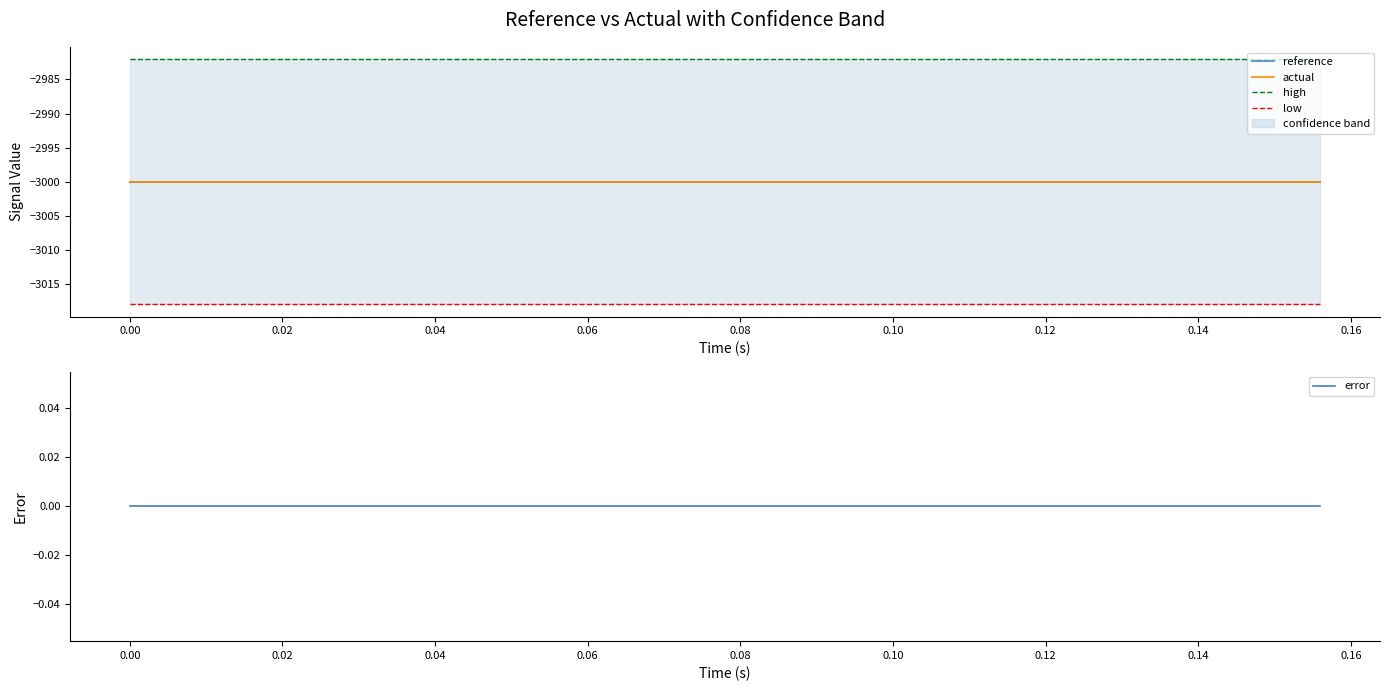

True or false: low and high cross at least once.

False